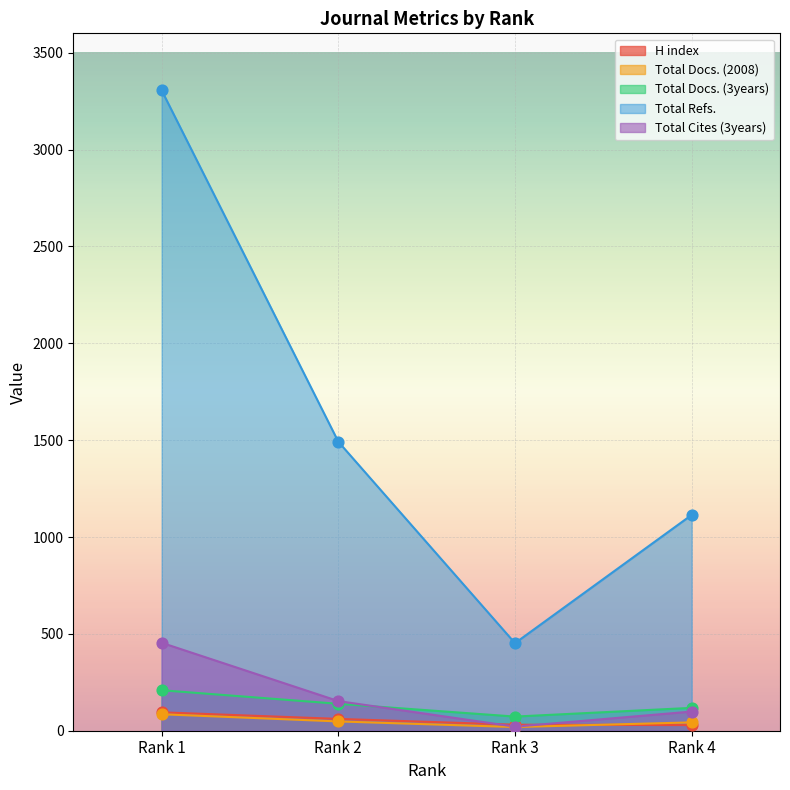

Which series has the largest total across all categories?

Total Refs.